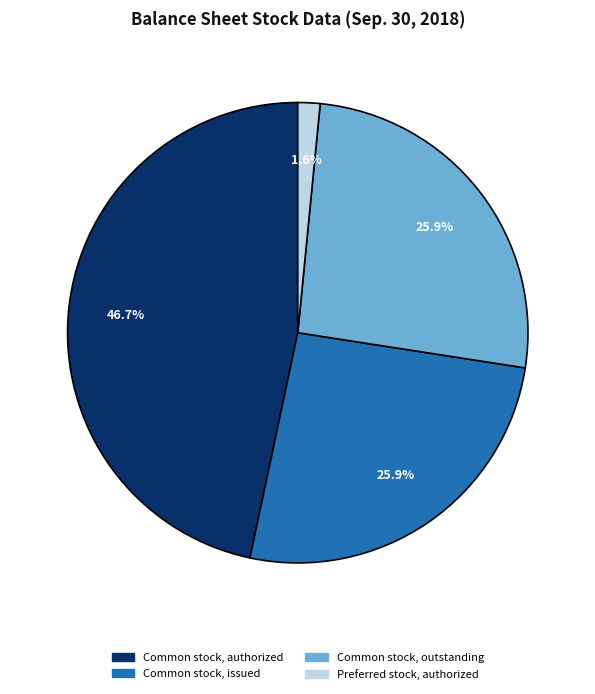

What is the smallest slice in the pie chart?

Preferred stock, authorized